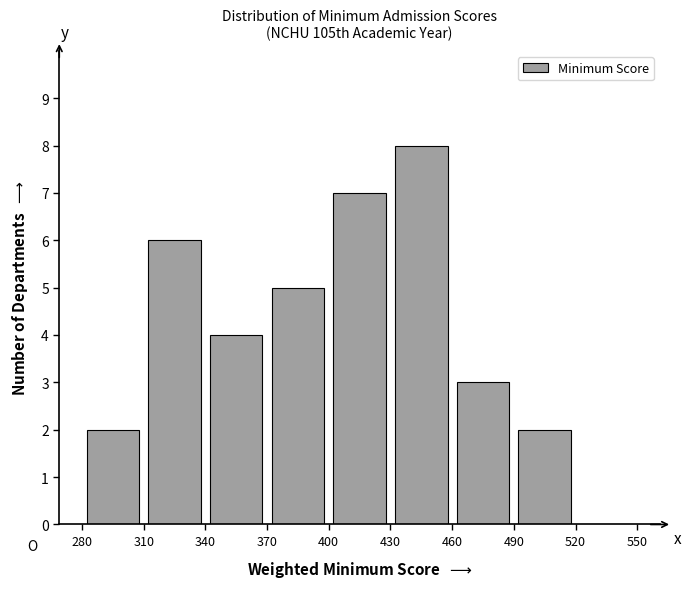

What is the height of the bar covering 310 to 340 on the x-axis? The values are not printed on the chart, so give them approximately, as read against the axis.

6